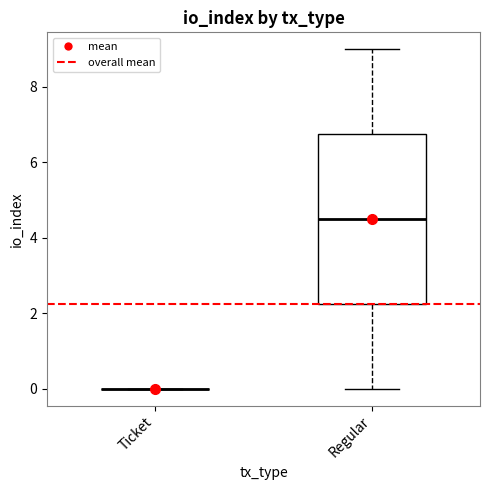

Comparing the boxes themselves (not the whiskers), which one is the tallest?

Regular